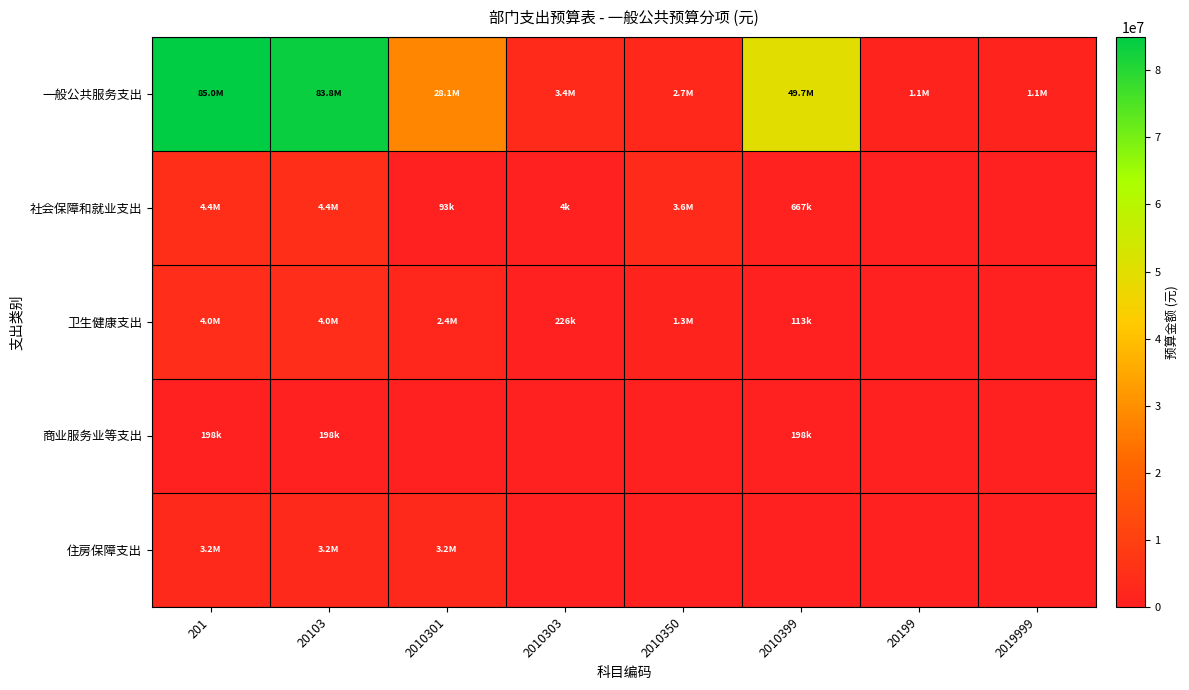

At which category is the sum across all series the highest?

201